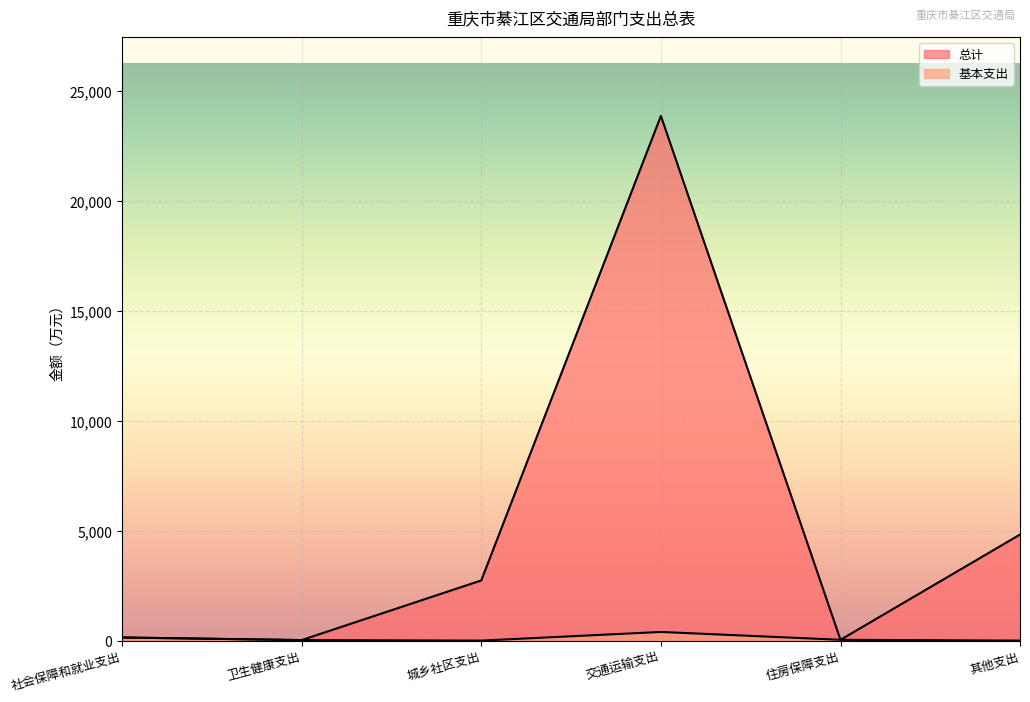

Reading right to left, transcribe all the data shown in this chart.

总计: 4826.0	36.3	23863.4	2736.3	23.7	141.8
基本支出: 0.0	36.3	393.4	0.0	23.7	141.8